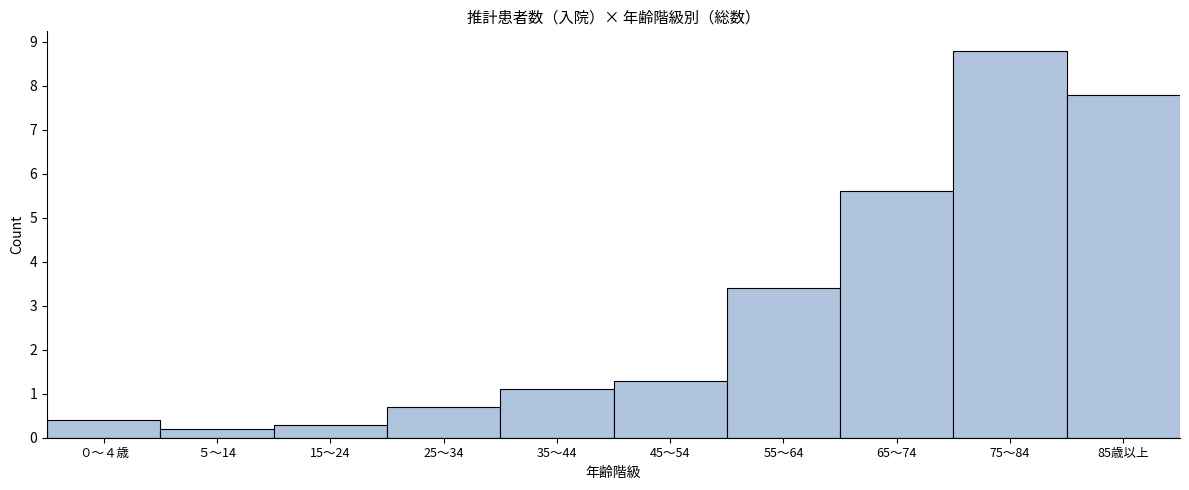

Reading left to right, list all the values displayed in this chart.

0.4	0.2	0.3	0.7	1.1	1.3	3.4	5.6	8.8	7.8